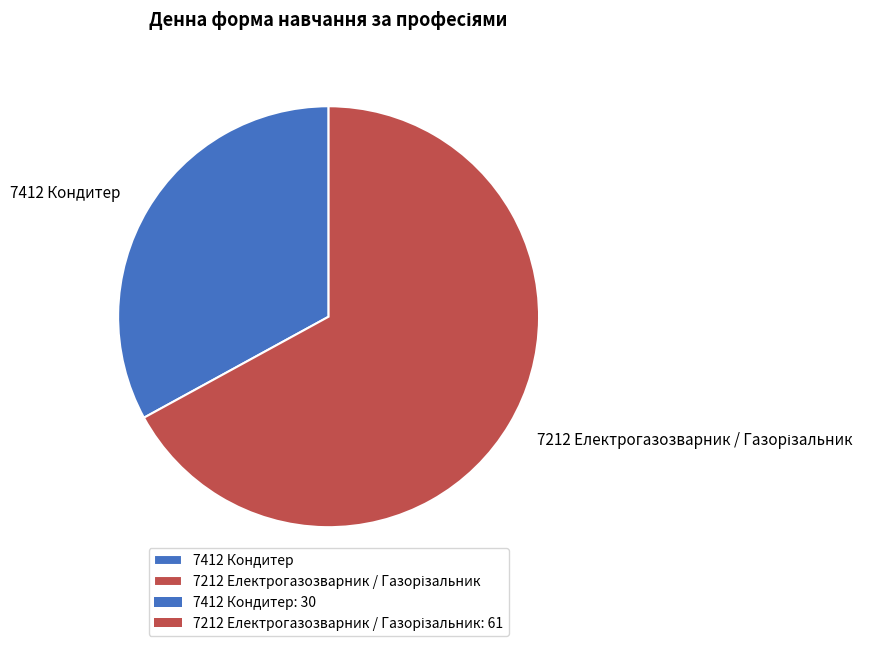

True or false: 7412 Кондитер accounts for 48% of the total.

False